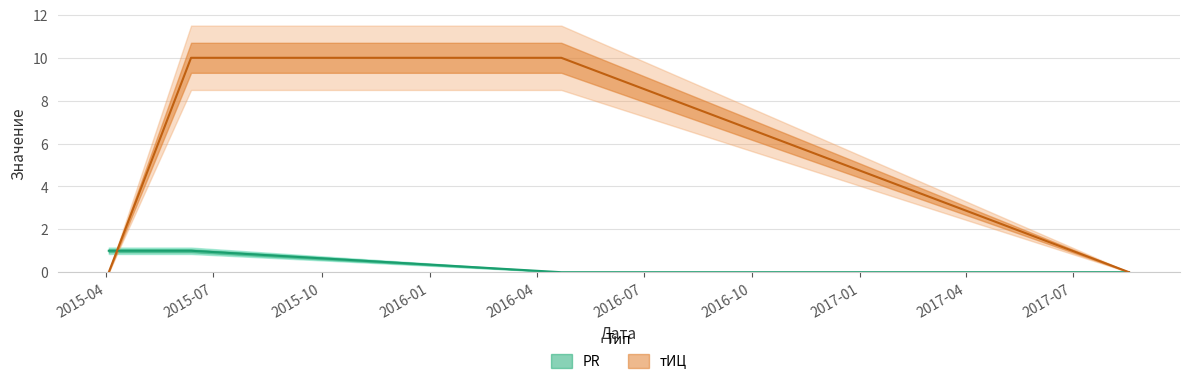

Does the chart have visible grid lines?

Yes